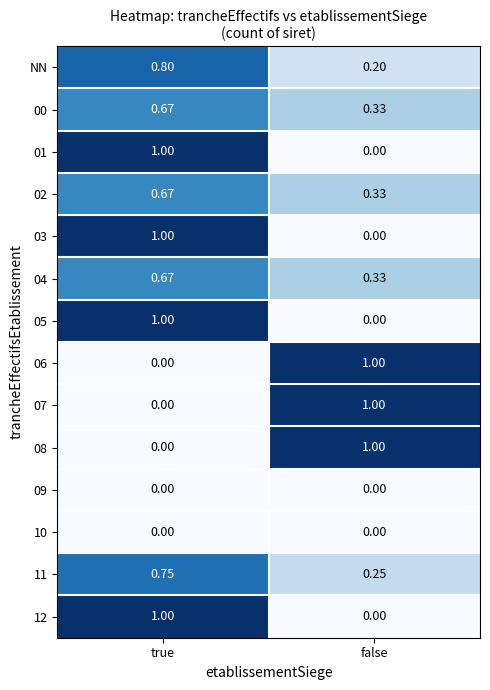

What is the difference between the highest and lowest values at false?

1.0